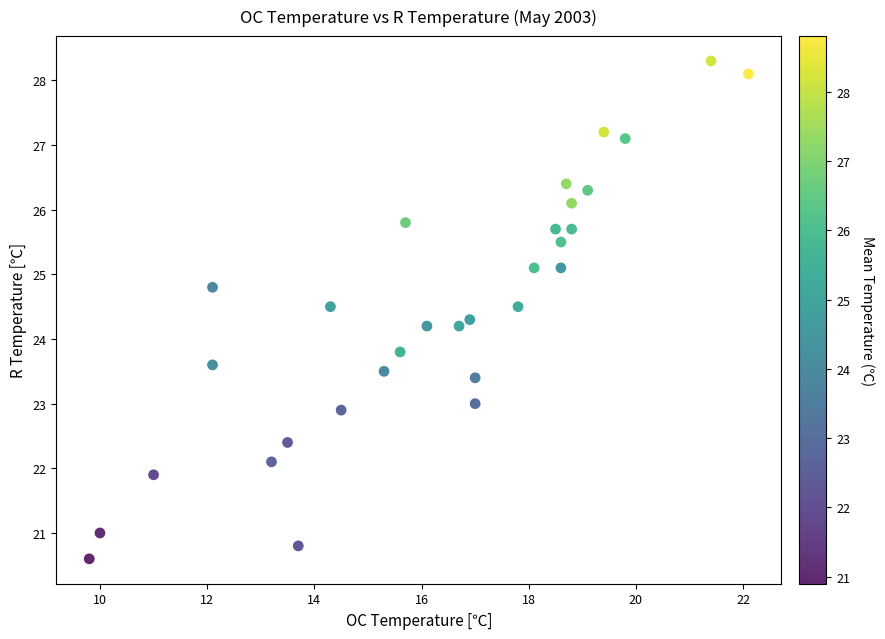

What is the range of Y values (max minus min)?

7.7